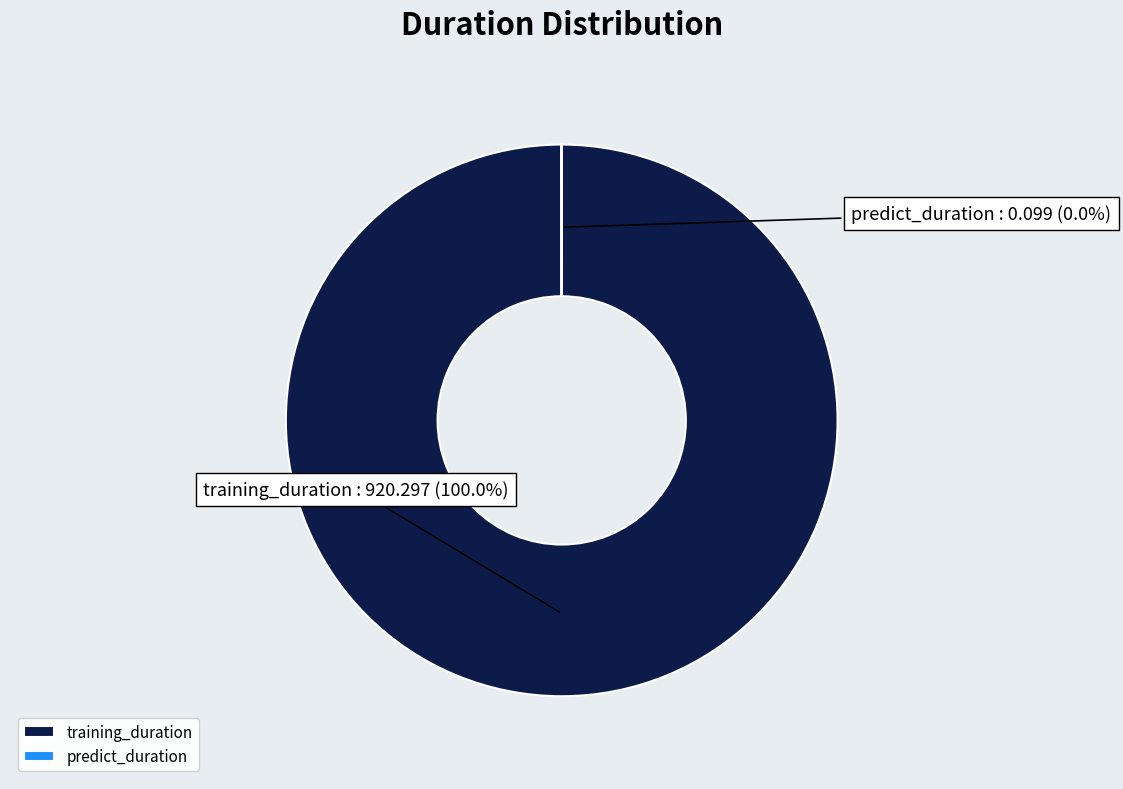

Which category has the biggest portion of the pie?

training_duration